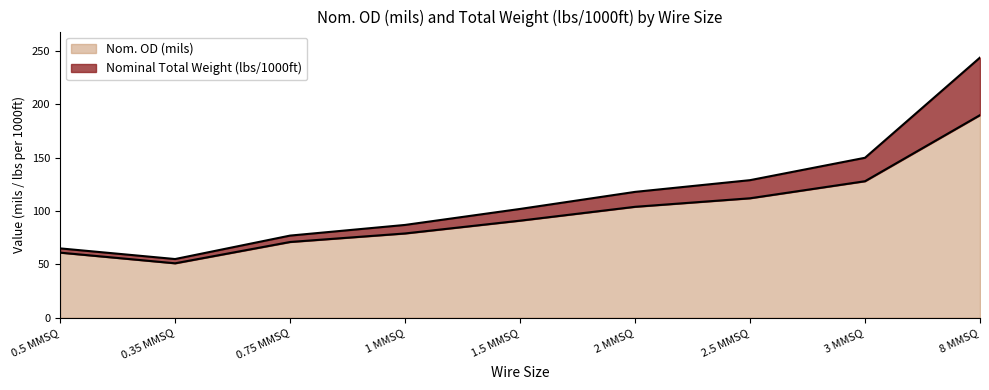

What is the sum of the Nom. OD (mils) values at 1 MMSQ and 2 MMSQ?

183